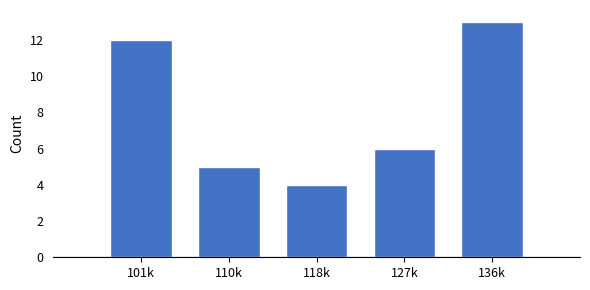

Reading right to left, transcribe all the data shown in this chart.

136k=13	127k=6	118k=4	110k=5	101k=12